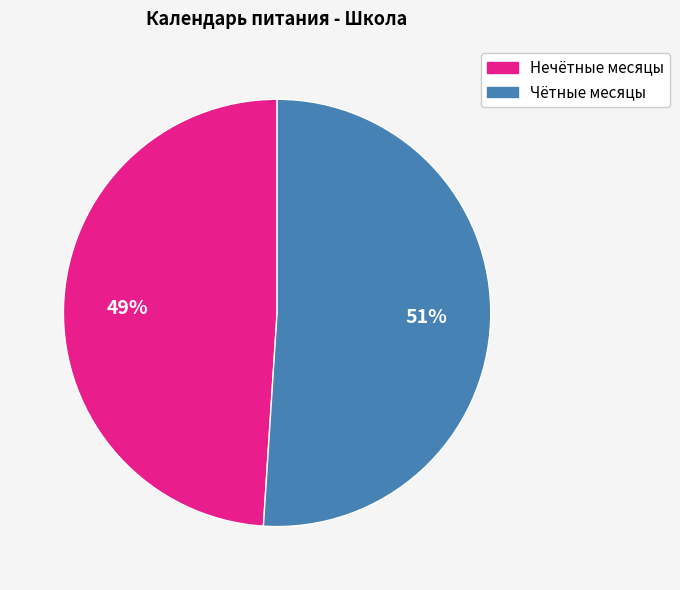

How many segments does this pie chart have?

2